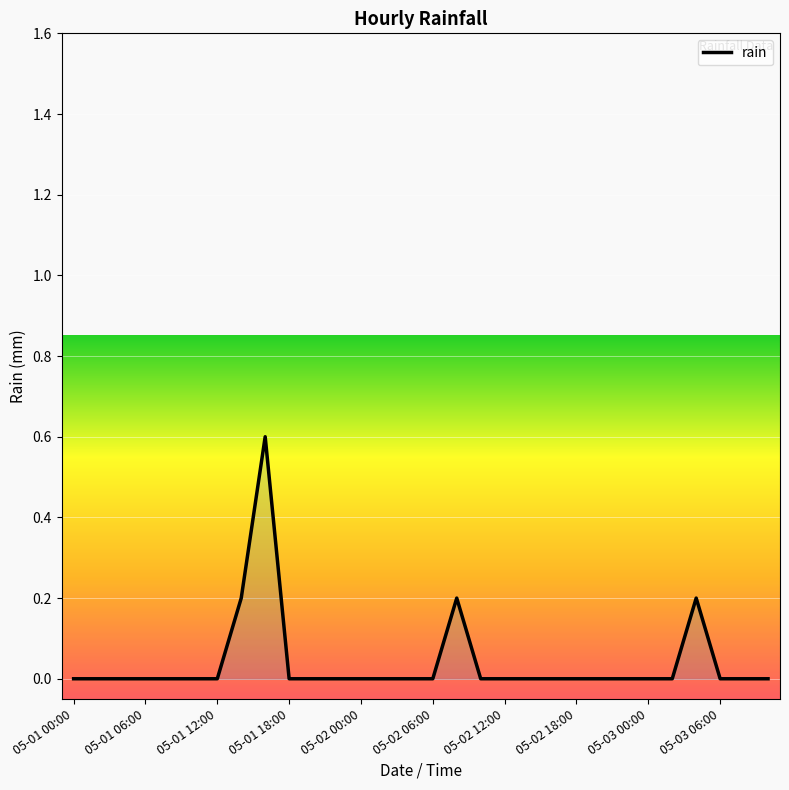

What is the maximum value shown in the chart?

0.6